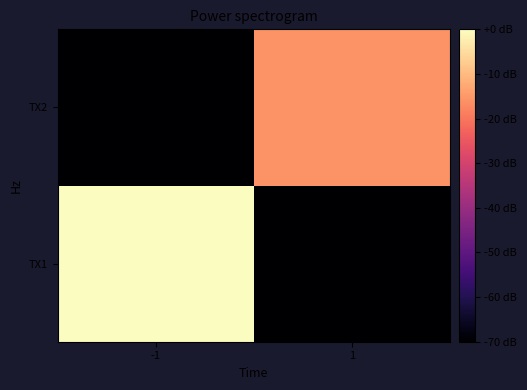

Rank the series at -1 from highest to lowest value.

TX1, TX2